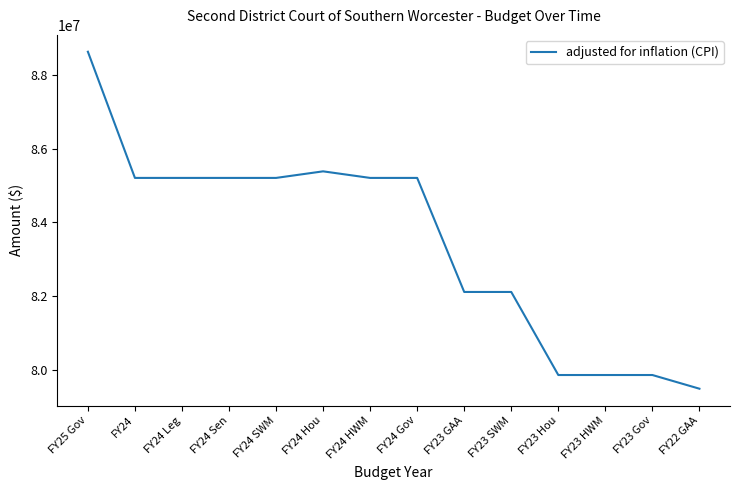

What is the maximum value shown in the chart?

88626632